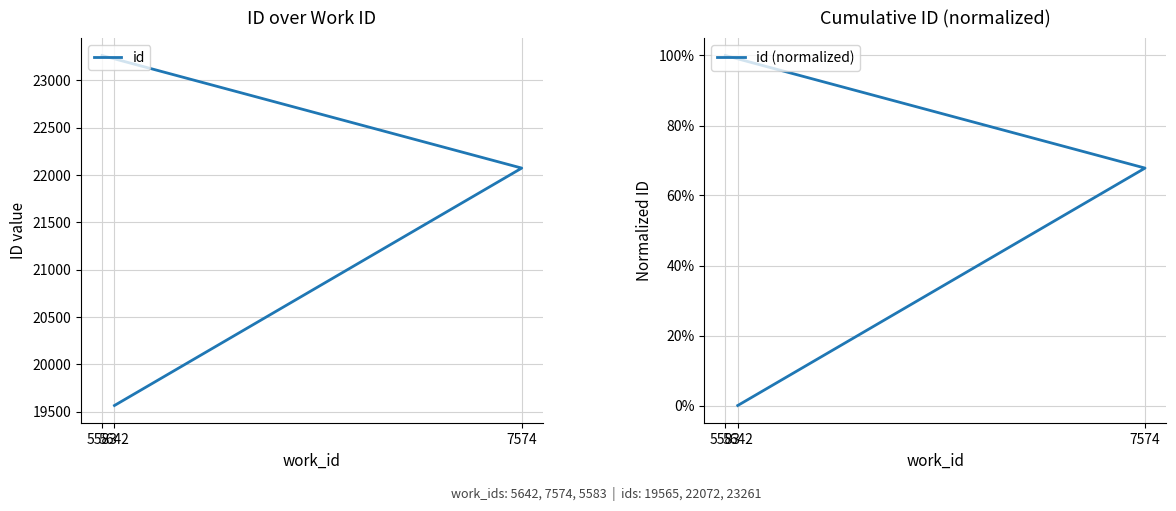

What value does the id series have at 7574?

22072.0